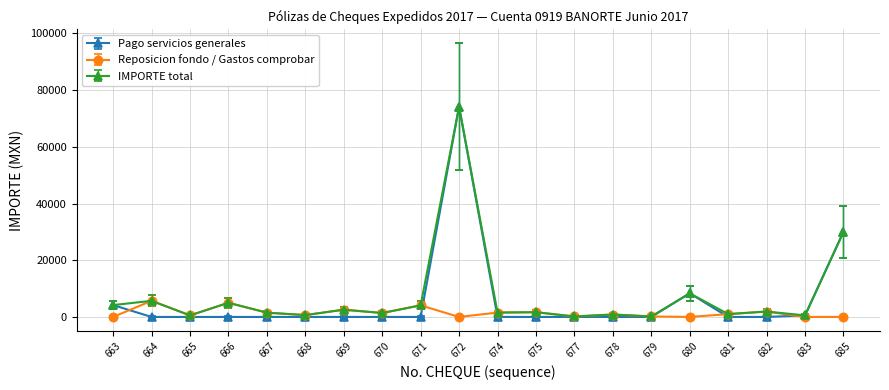

True or false: IMPORTE total has a value of 1388.0 at 670.

True